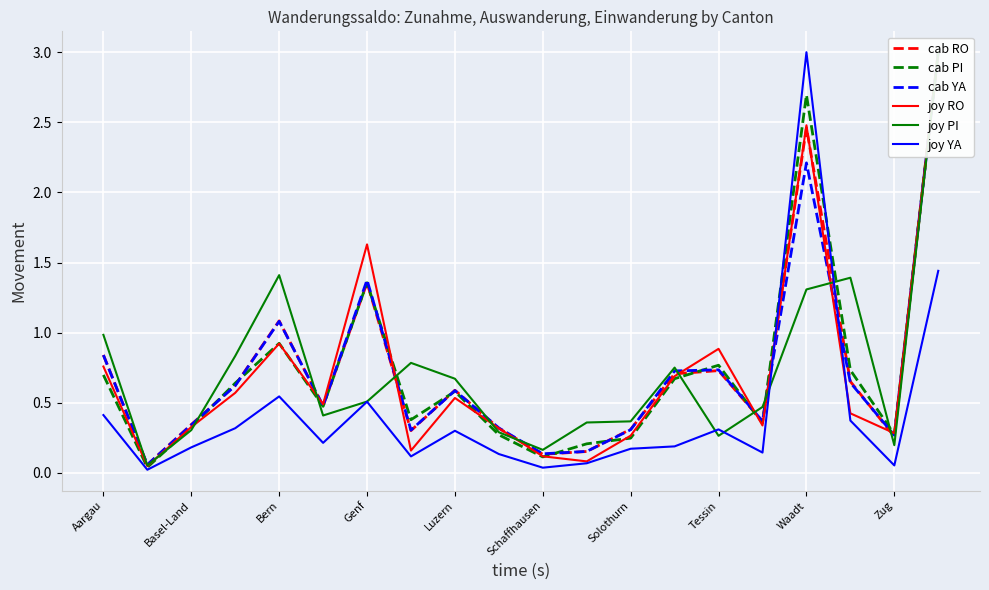

At which label does joy YA reach its peak?

Waadt